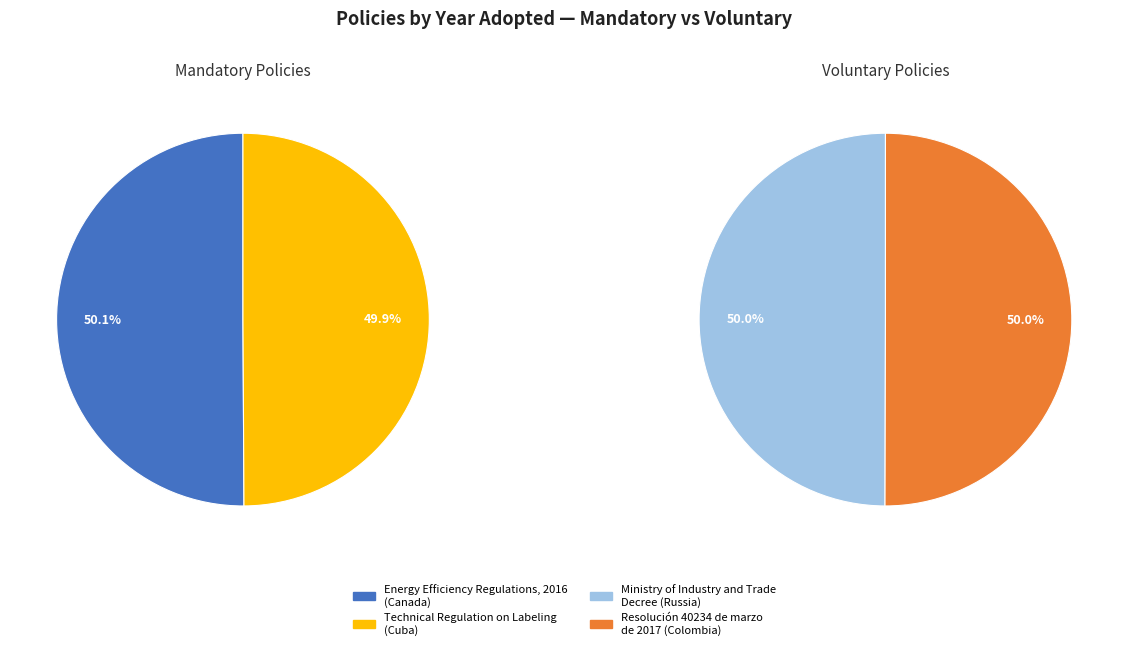

Do Resolución 40234 de marzo de 2017 (Colombia) and Technical Regulation on Labeling (Cuba) together represent more than half of the pie?

No